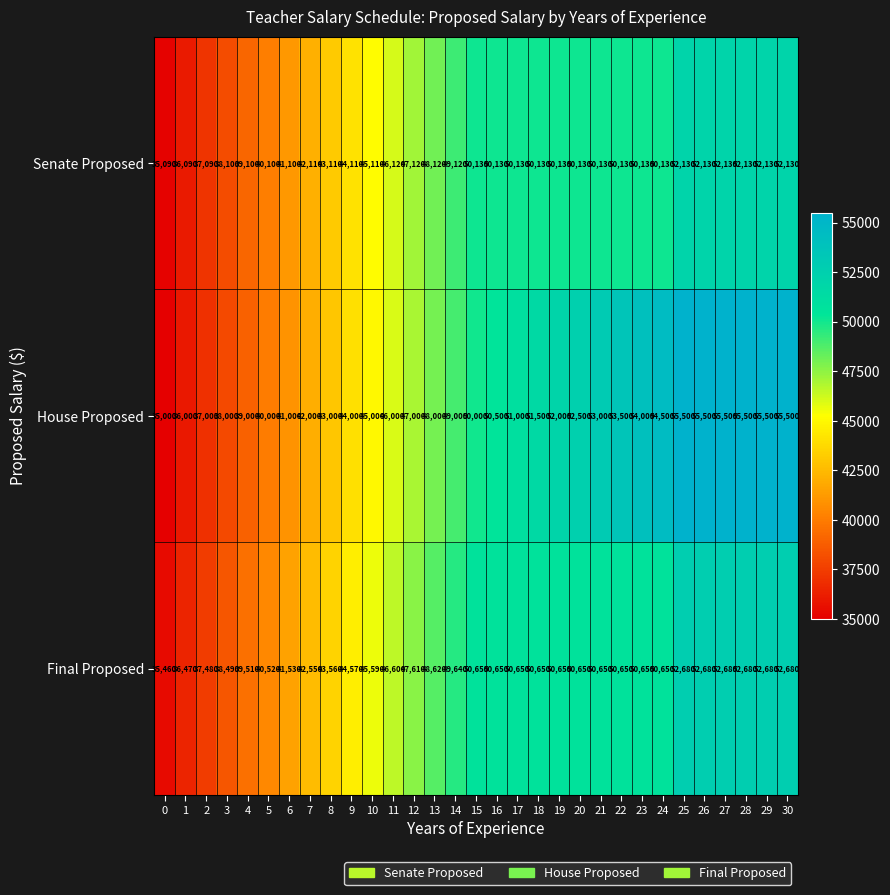

What is the approximate value of House Proposed at 9, to the nearest 100?

44000